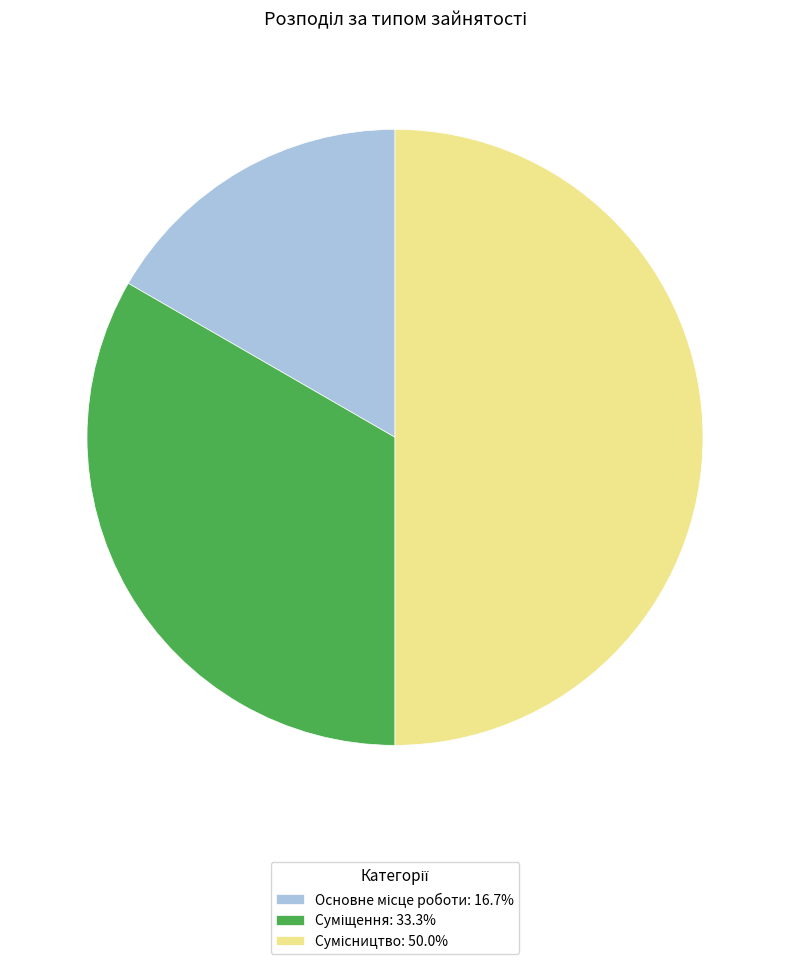

To the nearest percent, what portion does Основне місце роботи represent?

17%